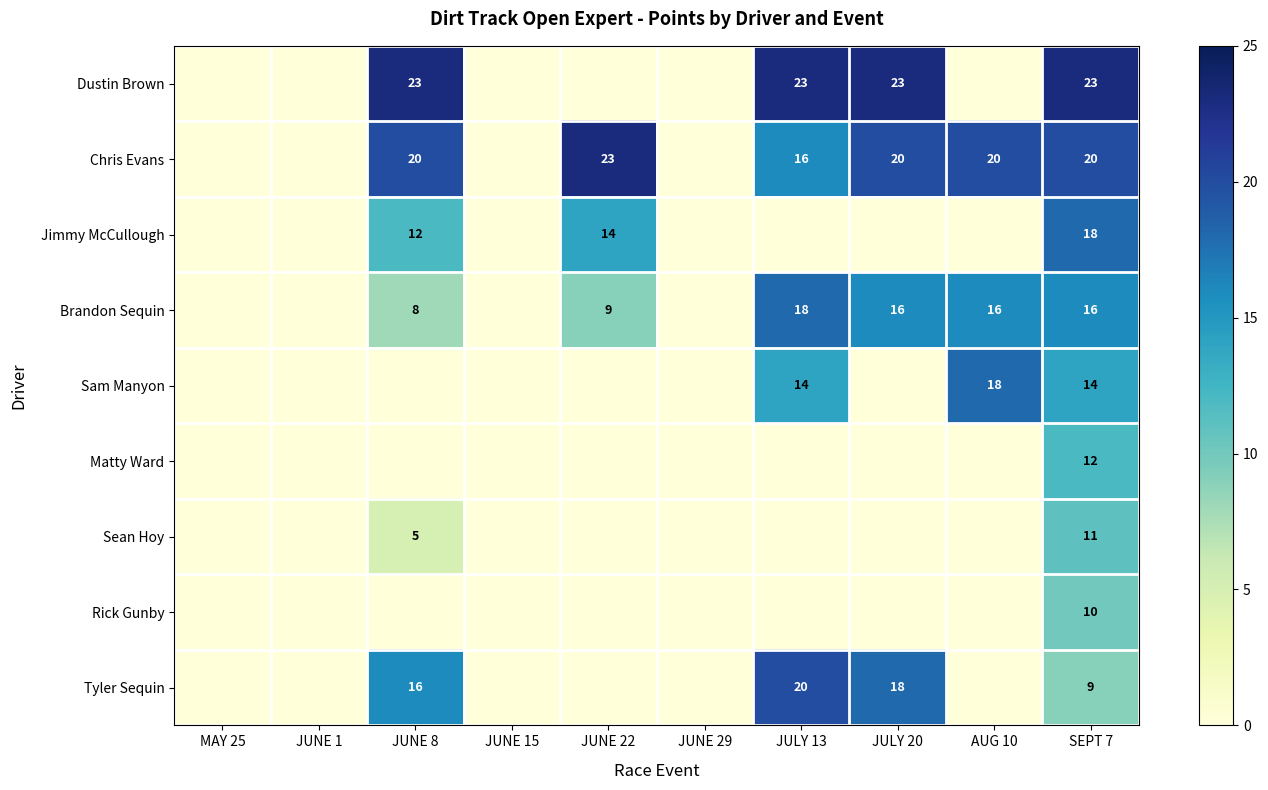

Is it true that Chris Evans equals 7 at JUNE 22?

False